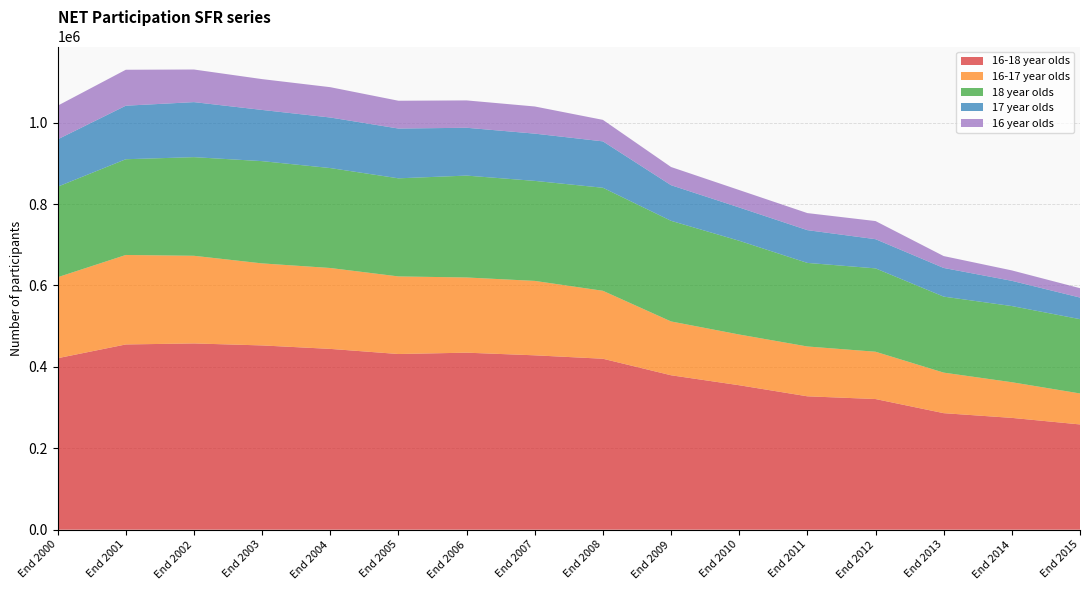

Reading left to right, extract all data points from this chart.

16-18 year olds: 421300	455100	457600	452700	444200	431600	434900	428400	420000	379400	354900	327700	321000	286300	274700	258600
16-17 year olds: 198900	219800	215300	201500	198700	190600	184700	182800	166900	132200	124600	122400	116200	99600	87600	76100
18 year olds: 222400	235200	242300	251200	245500	241000	250300	245700	253100	247200	230300	205300	204800	186700	187100	182500
17 year olds: 116300	131500	135200	125800	124200	122300	117500	116100	114000	87500	81800	80500	71700	70400	62000	53100
16 year olds: 82700	88300	80100	75700	74500	68300	67200	66700	52800	44700	42800	41900	44500	29200	25600	23000